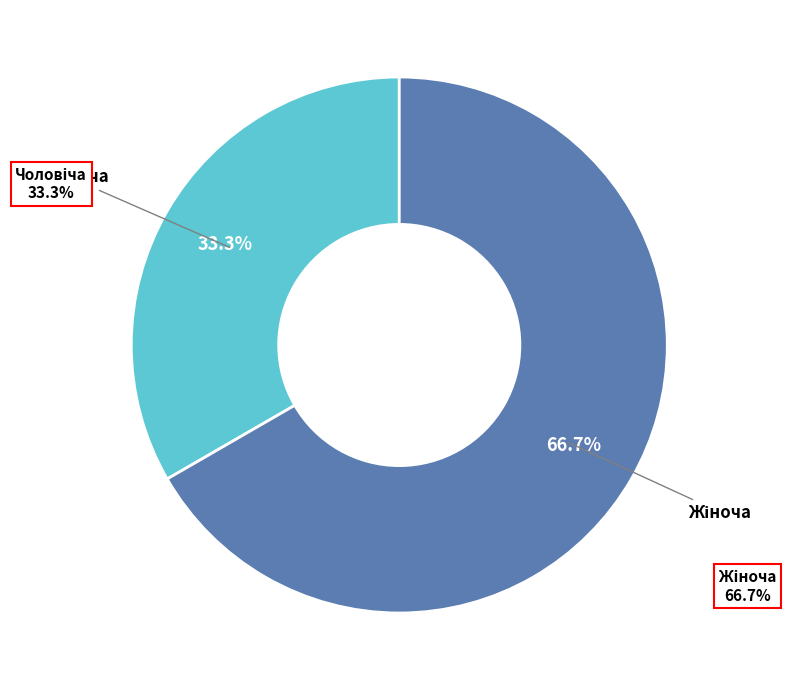

Does any single category account for the majority?

Yes